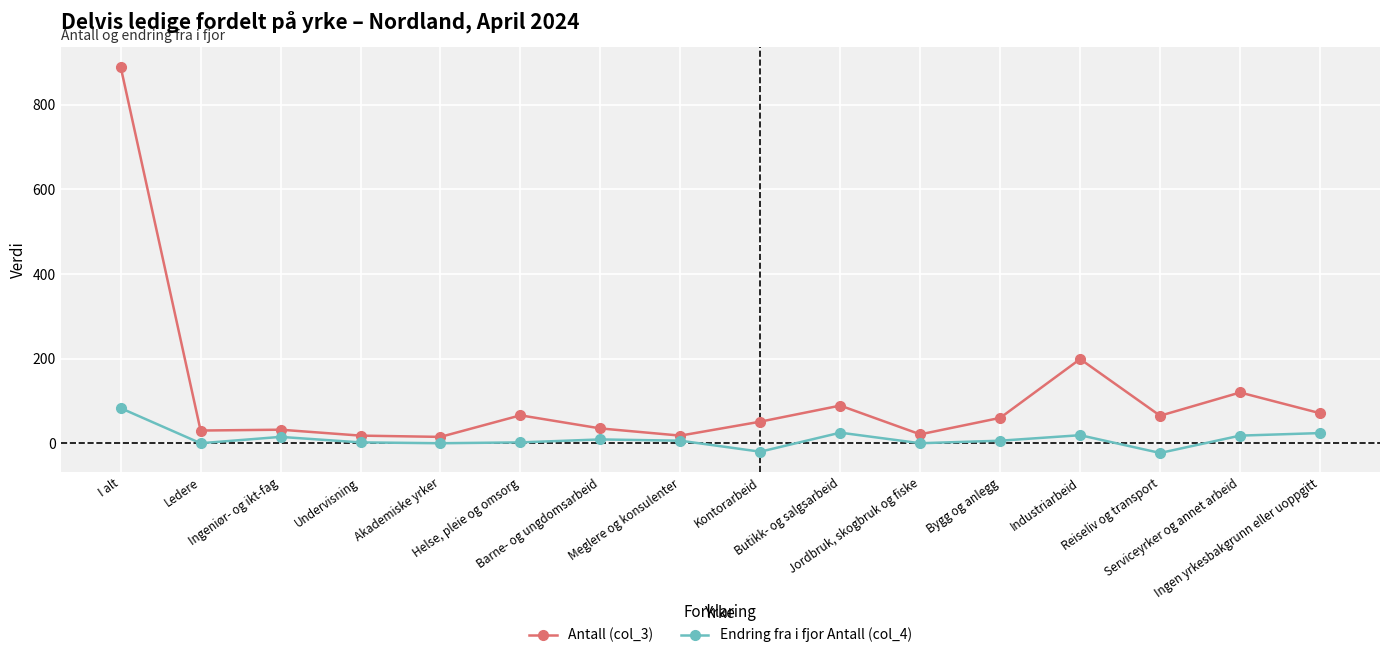

What is the maximum value shown in the chart?

890